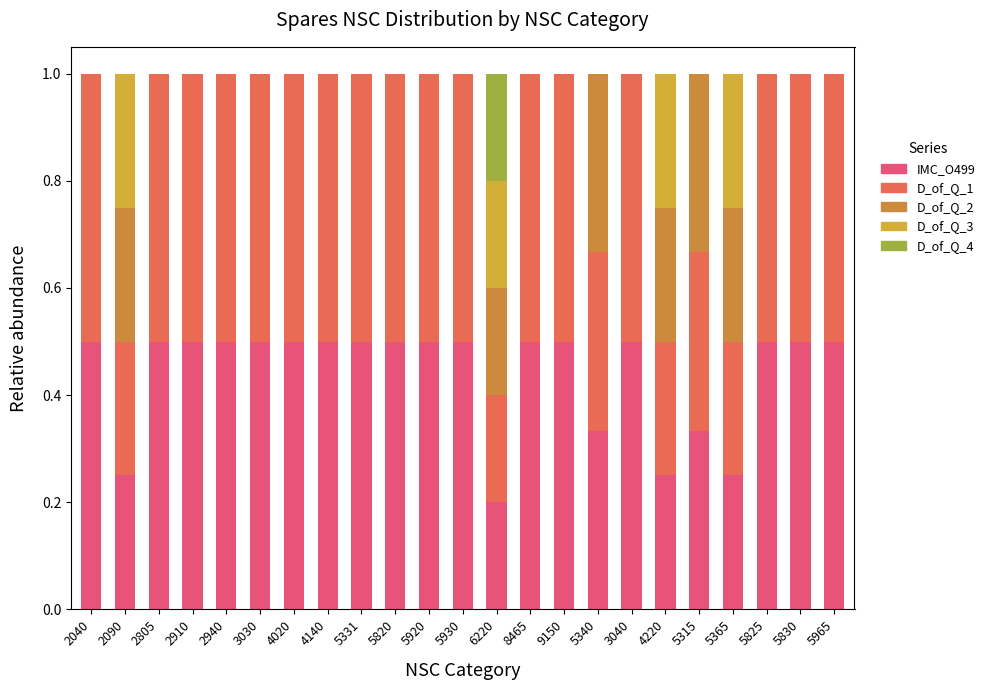

What is the average value of the D_of_Q_1 series?

0.4